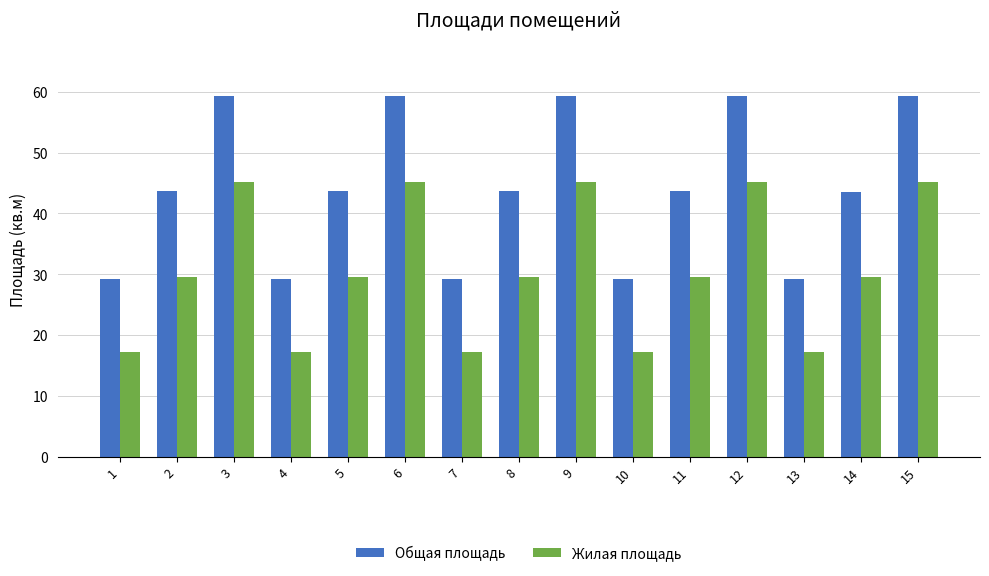

Is the value of Жилая площадь at 7 greater than the value of Общая площадь at 13?

No